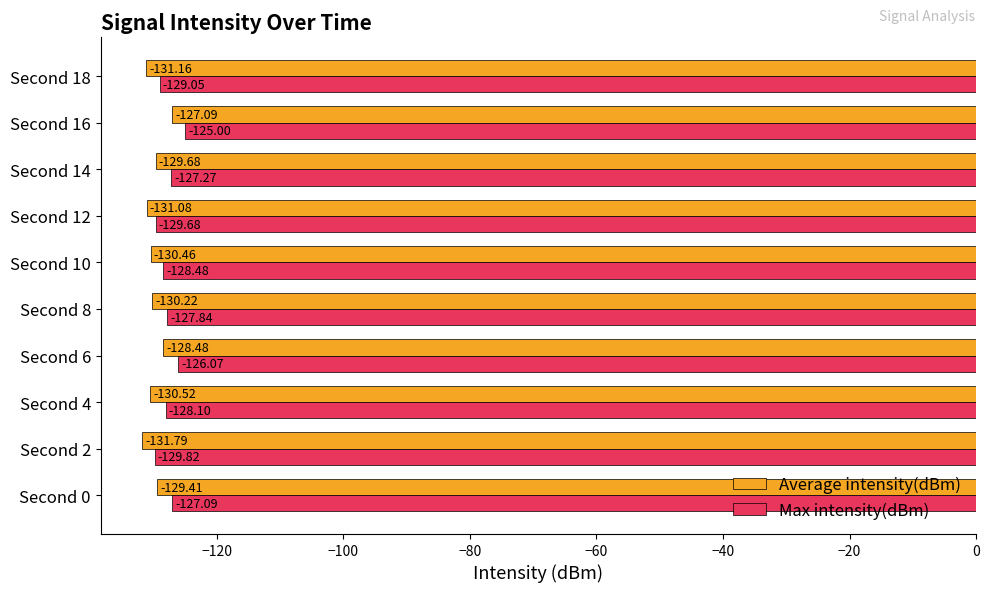

Which series changed the most between Second 2 and Second 4?

Max intensity(dBm)